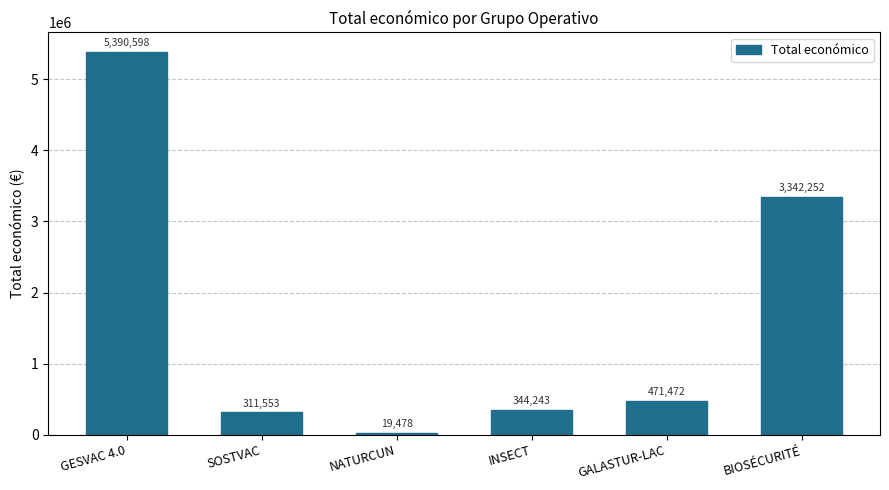

What is the difference between the maximum and second lowest values?

5079045